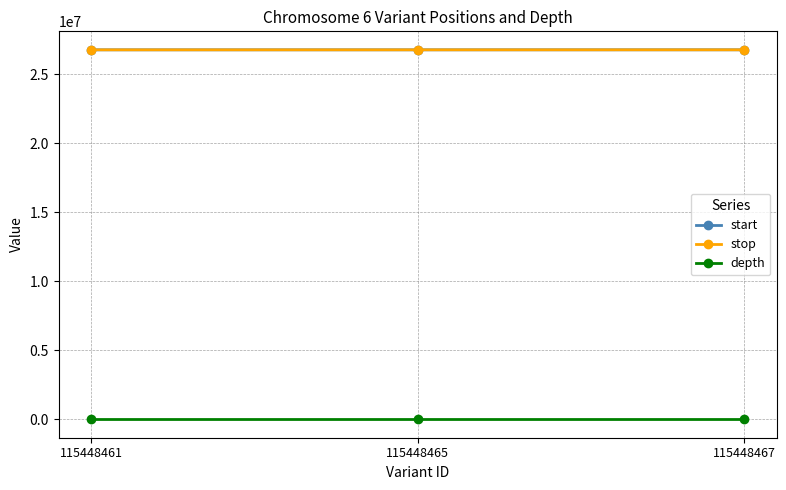

Is it true that stop equals 26786380 at 115448467?

True